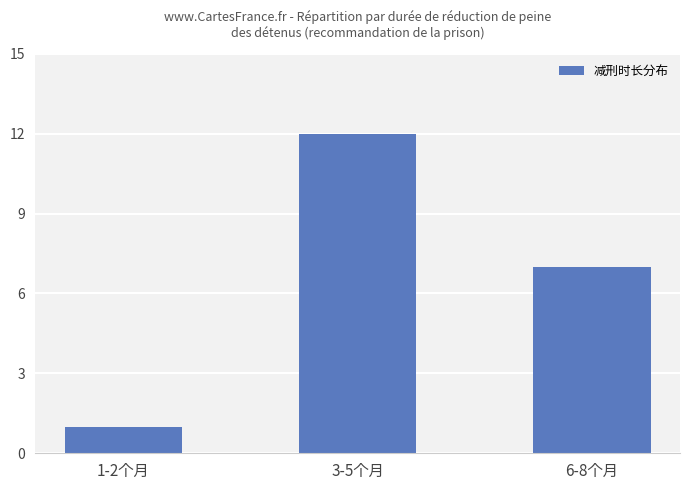

What is the average value?

7